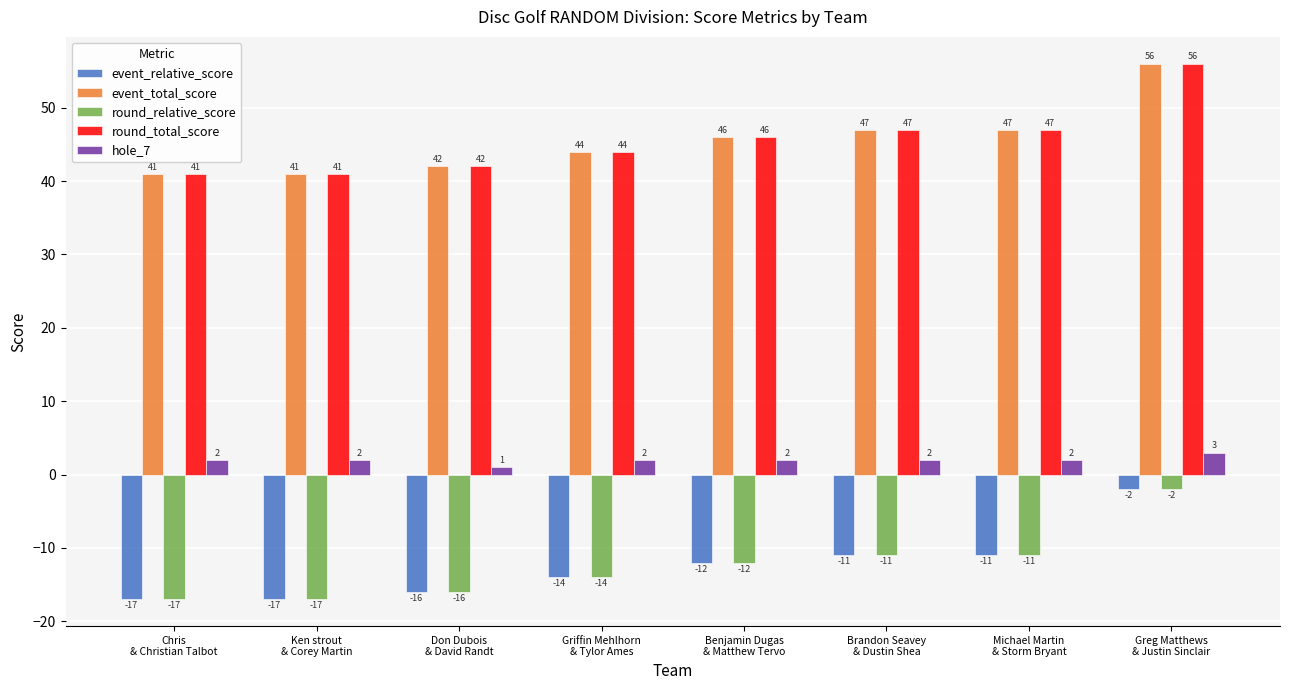

What is the average value of the round_relative_score series?

-12